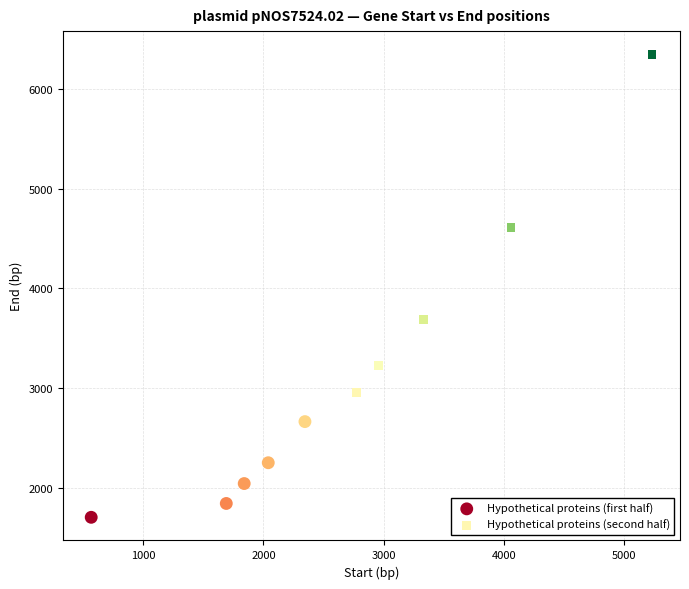

Which series contains the highest Y value?

Hypothetical proteins (second half)